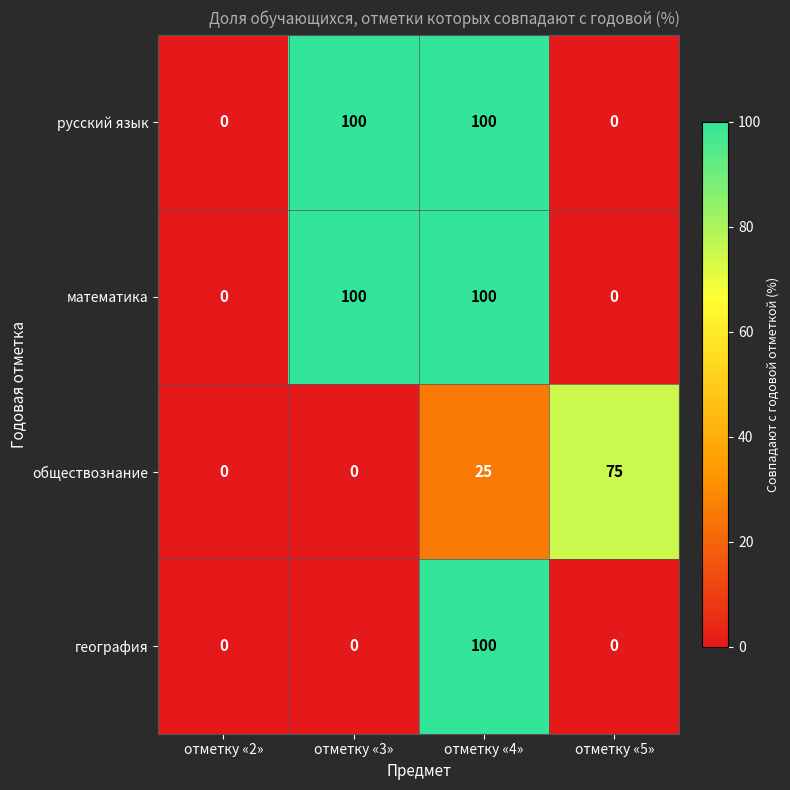

Is the value of обществознание at отметку «5» greater than the value of география at отметку «2»?

Yes